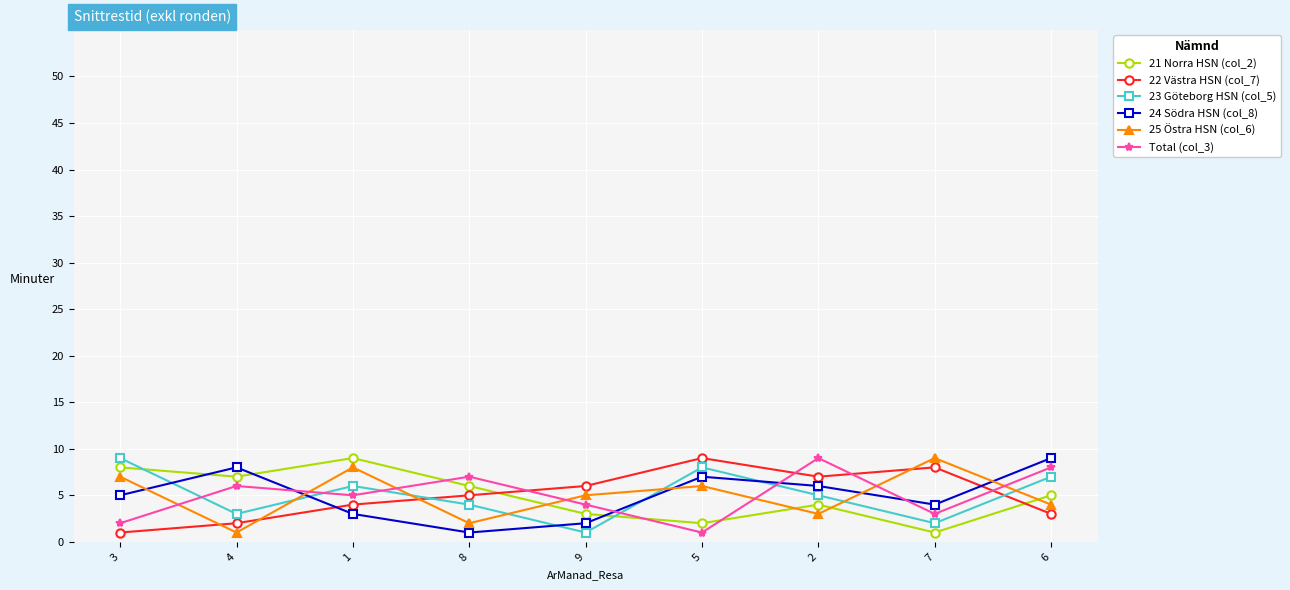

How many times do 22 Västra HSN (col_7) and 23 Göteborg HSN (col_5) cross each other?

2